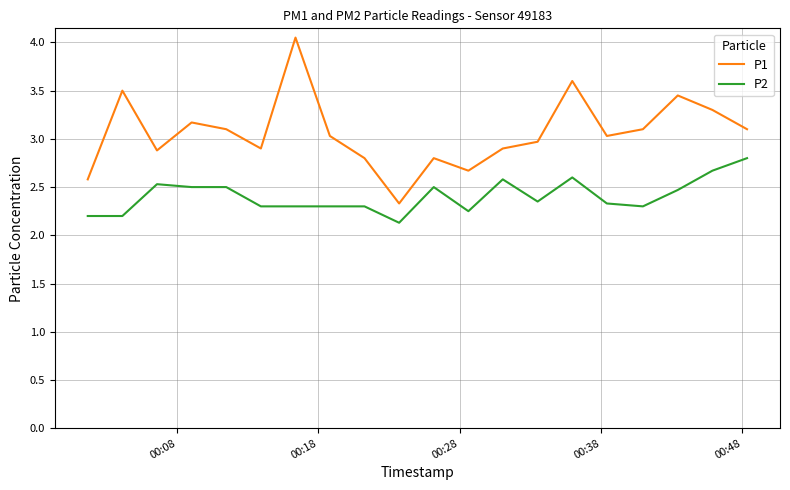

What is the difference between the maximum and minimum values in the P2 series?

0.7